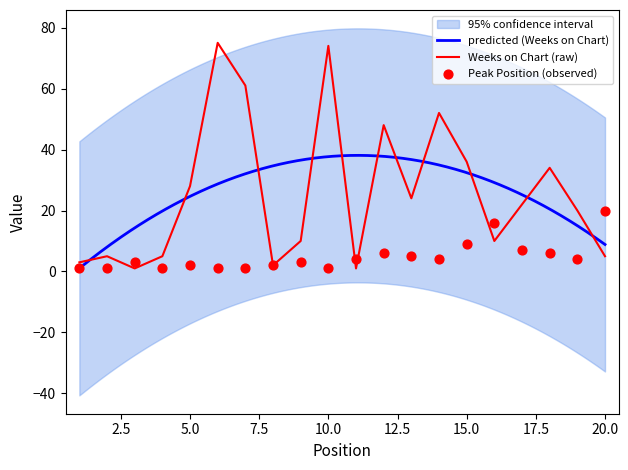

Which series has the widest spread of Y values?

Weeks on Chart